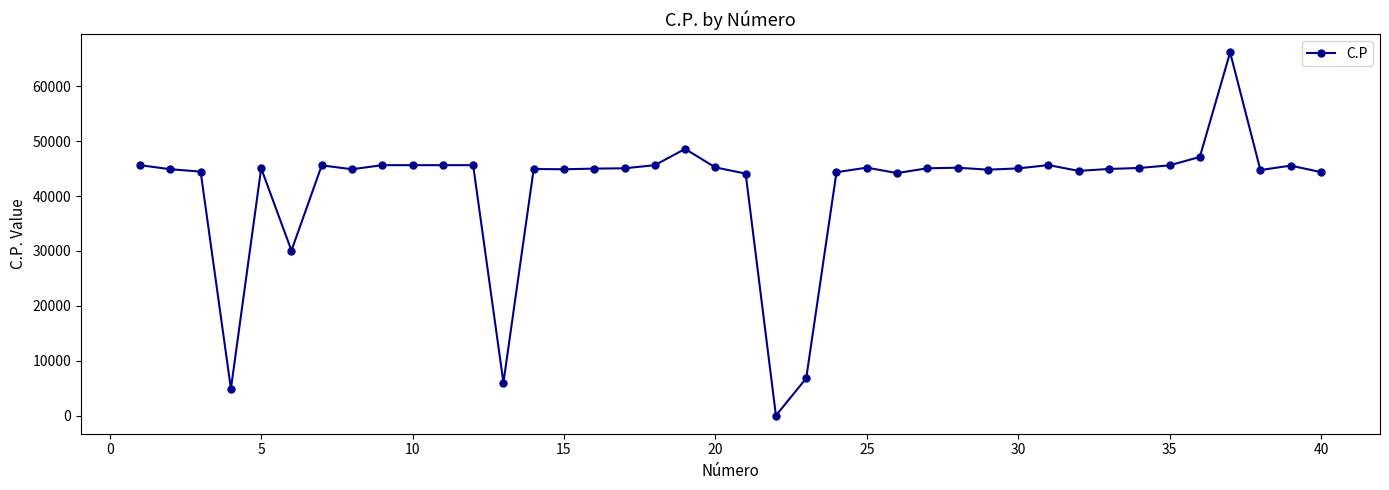

What is the average value?

41305